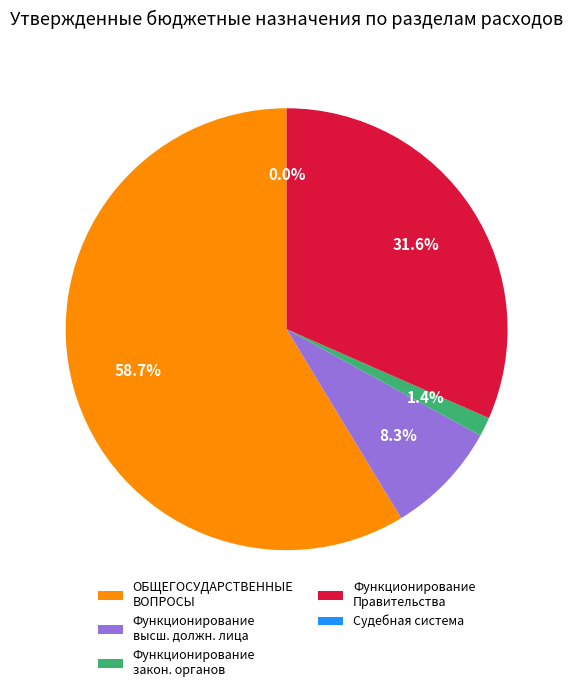

Which category has the biggest portion of the pie?

ОБЩЕГОСУДАРСТВЕННЫЕ ВОПРОСЫ